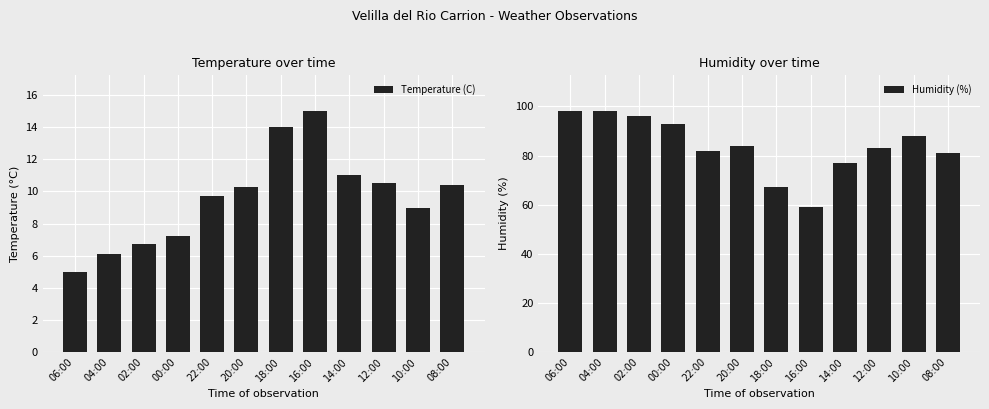

At which category is the sum across all series the highest?

04:00